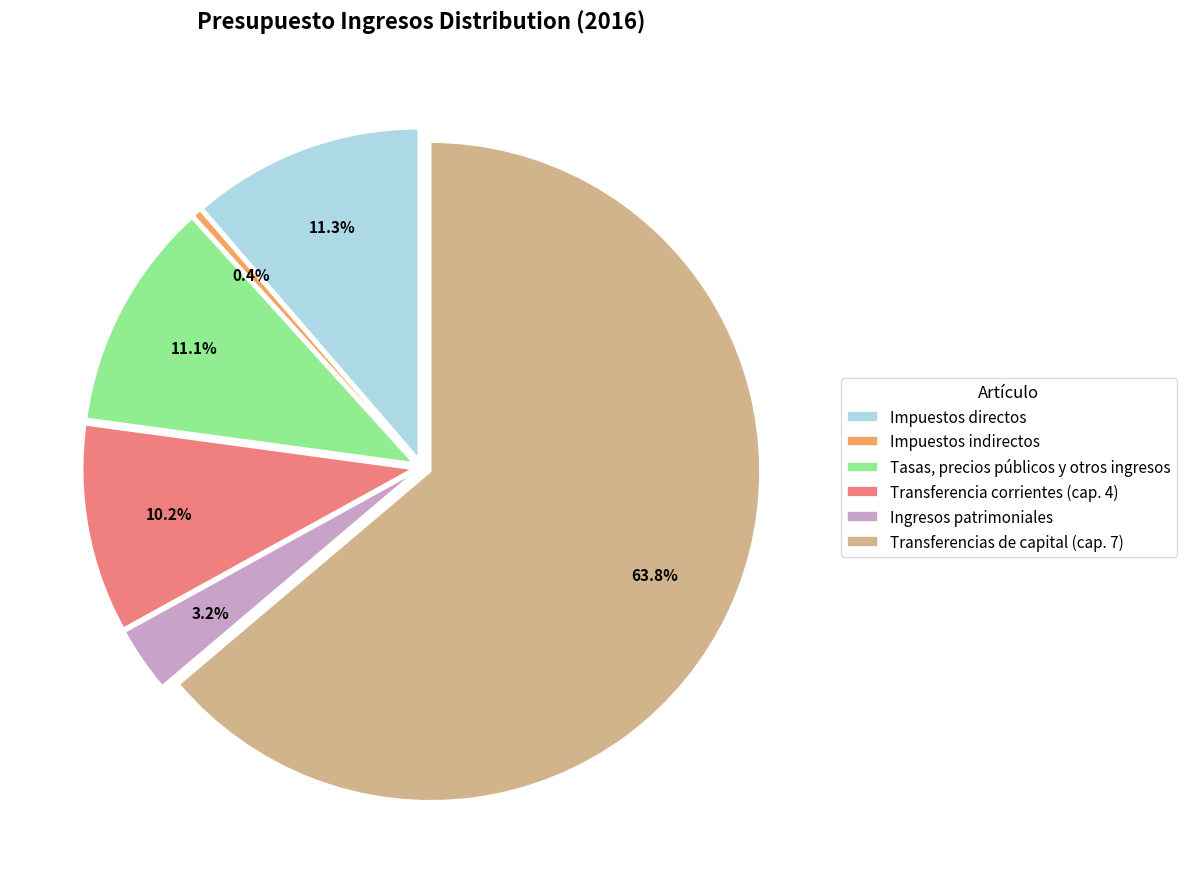

To the nearest percent, what is the difference between the largest and smallest slice percentages?

63%